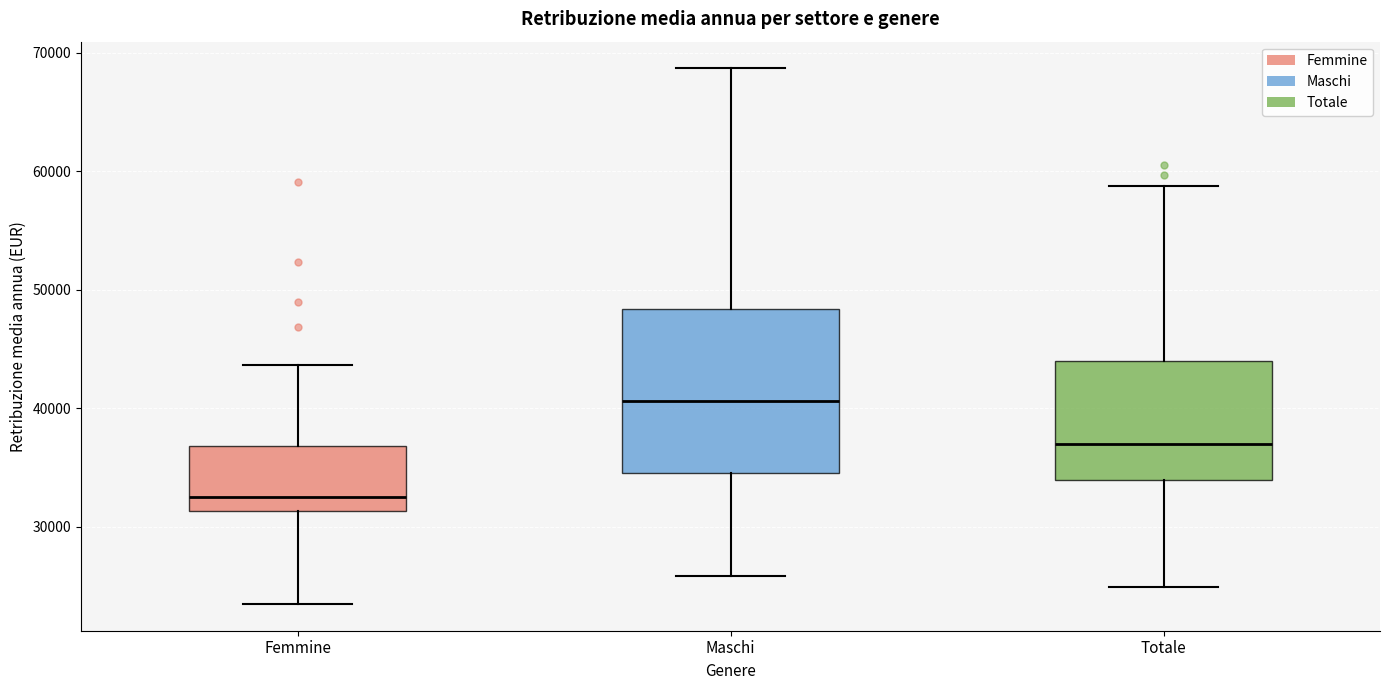

Which box has the lowest median line?

Femmine